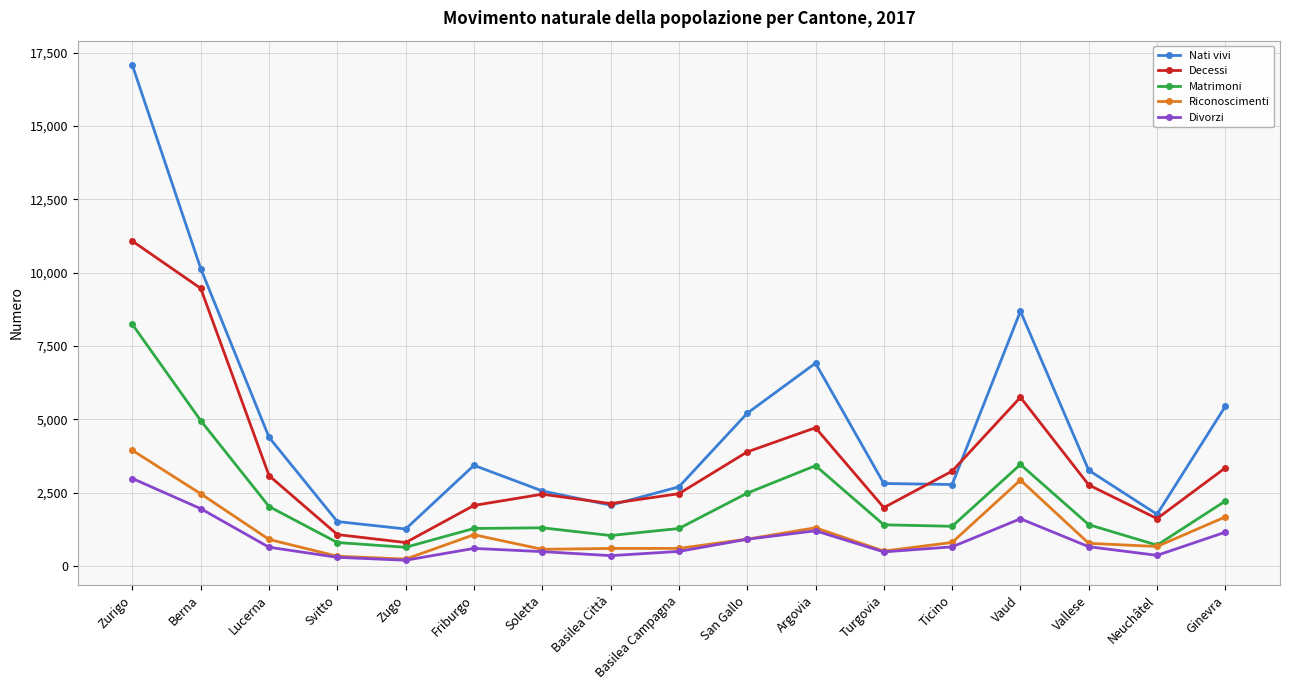

At which category is the sum across all series the highest?

Zurigo